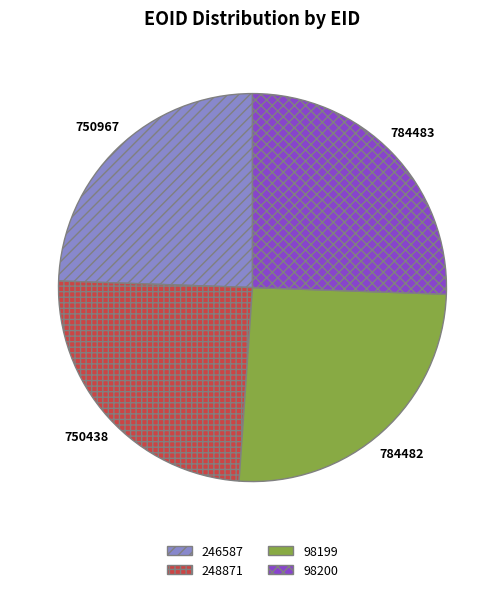

Combined, do 98200 and 98199 account for over 50%?

Yes